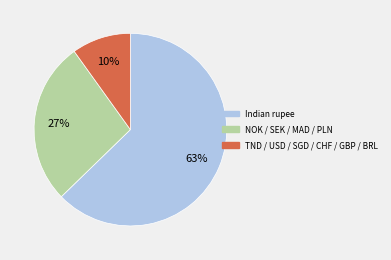

What percentage is the NOK / SEK / MAD / PLN slice, to the nearest percent?

27%